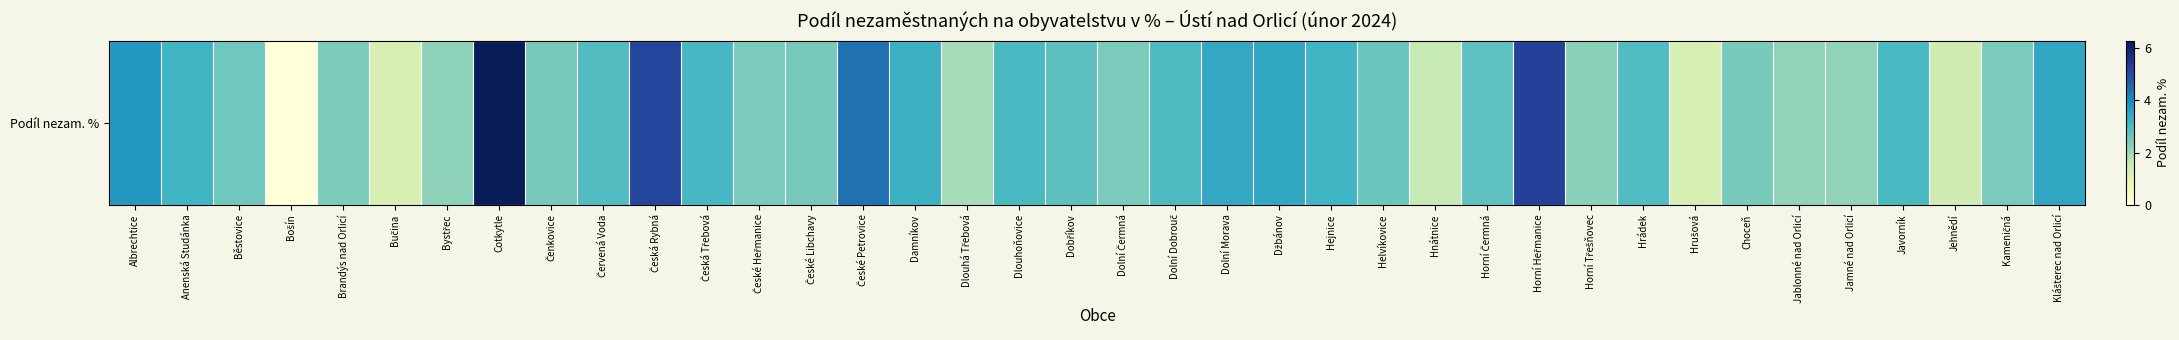

Count the number of categories in the chart.

38